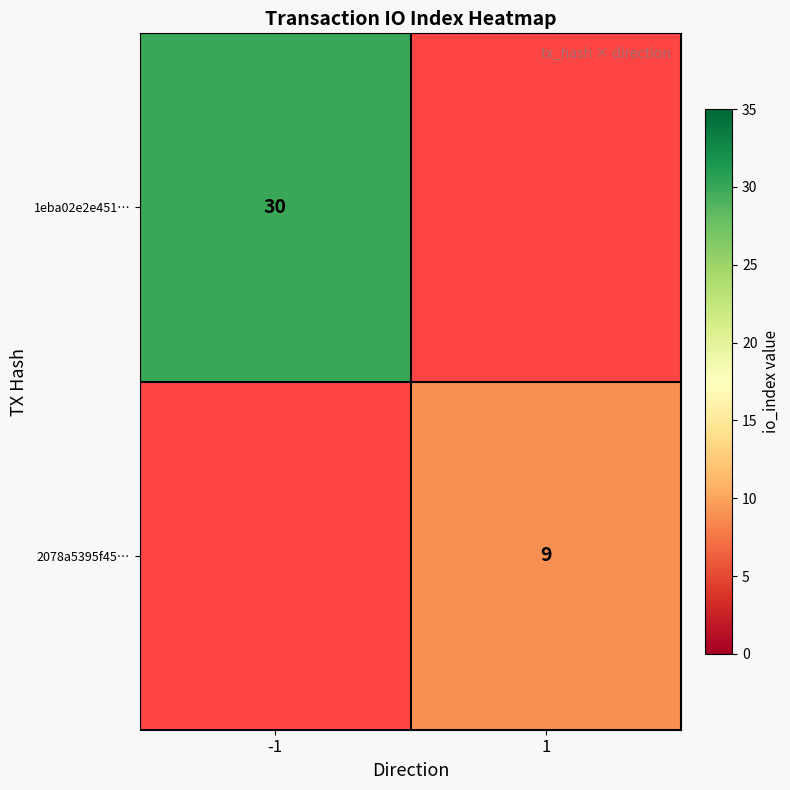

Is it true that 2078a5395f45… equals 13 at 1?

False